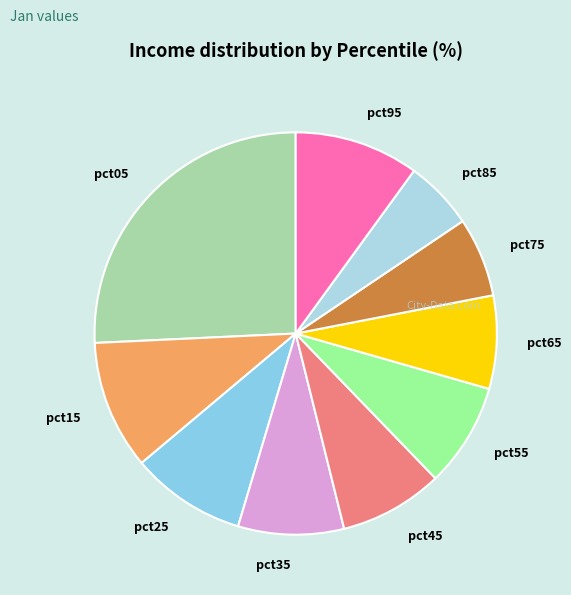

Combined, do pct55 and pct85 account for over 50%?

No